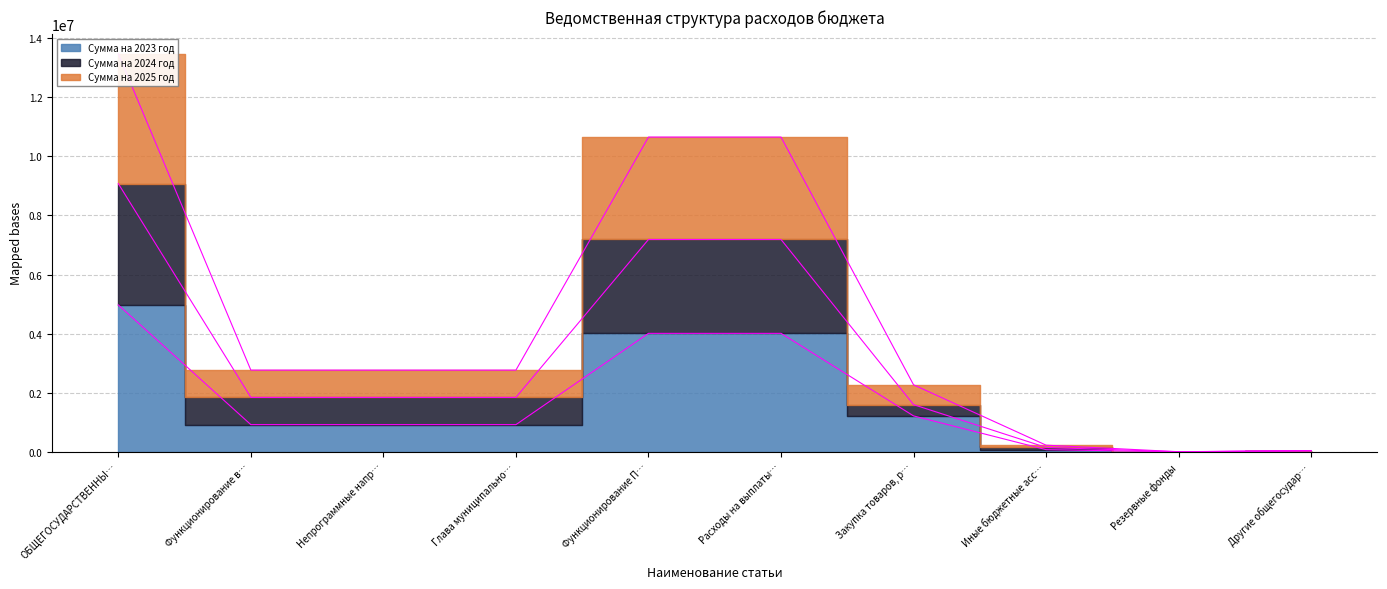

True or false: Сумма на 2023 год has more than 0 points higher than both neighbors.

False